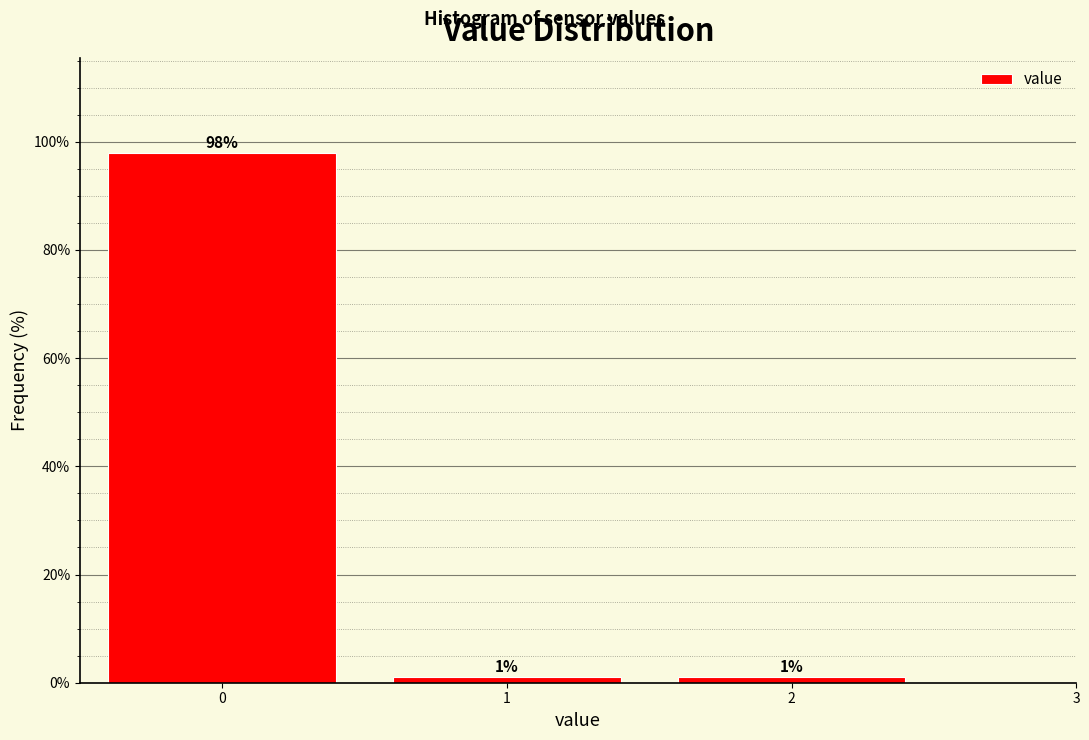

What is the ratio of the value at 1 to the value at 2?

1.0